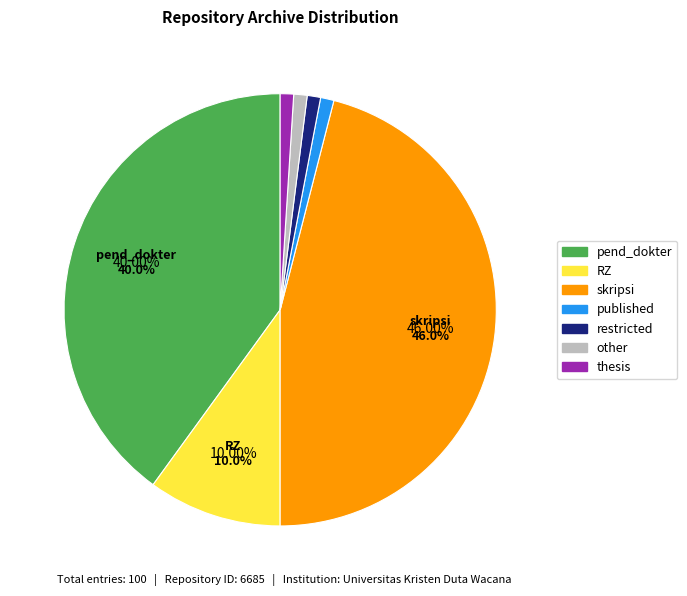

True or false: skripsi accounts for 46% of the total.

True